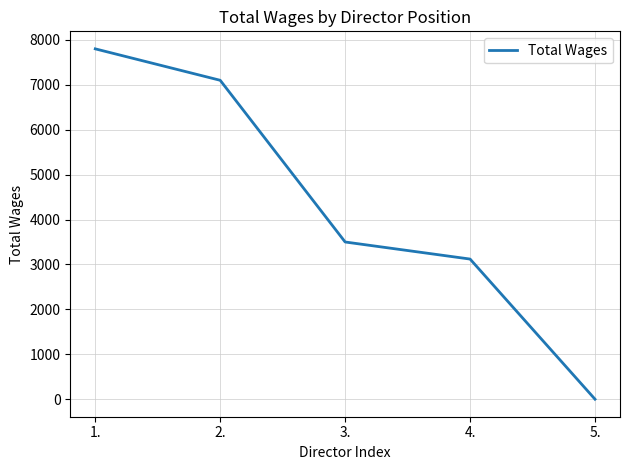

Is it true that the value at 4. is 5089?

False